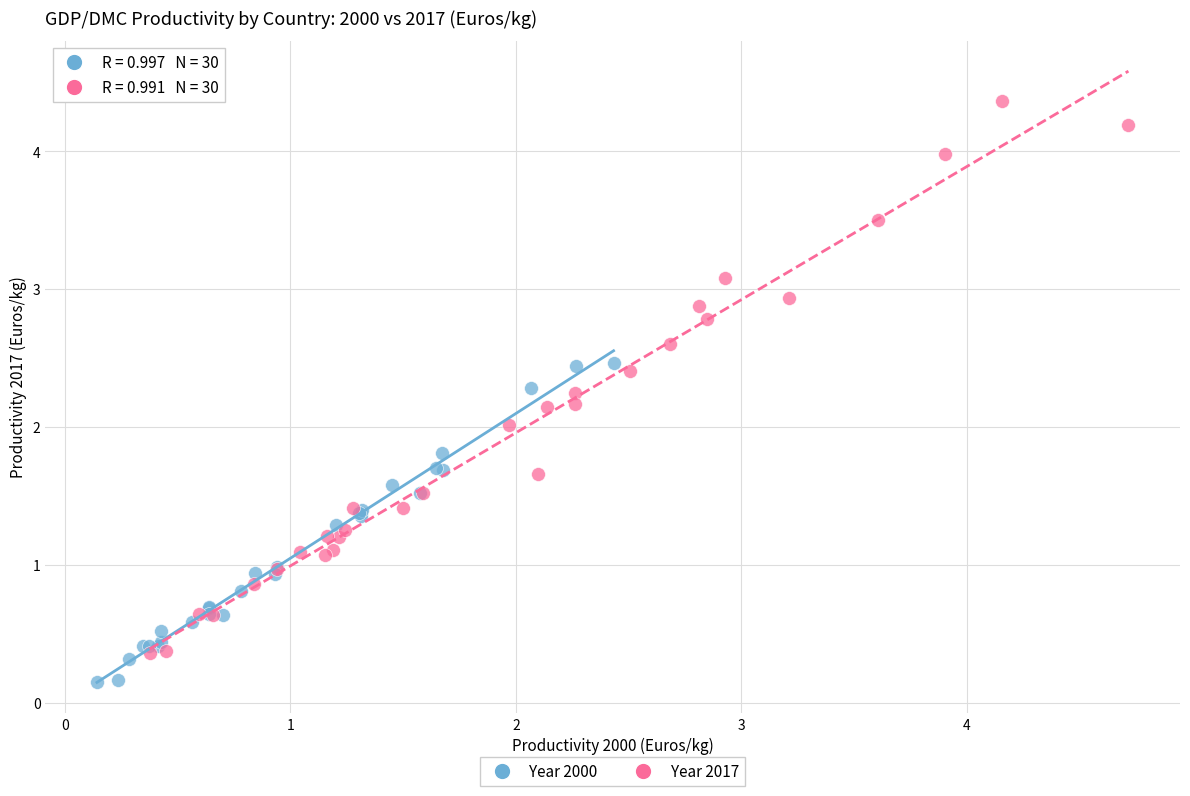

Which series reaches the minimum Y coordinate?

Year 2000